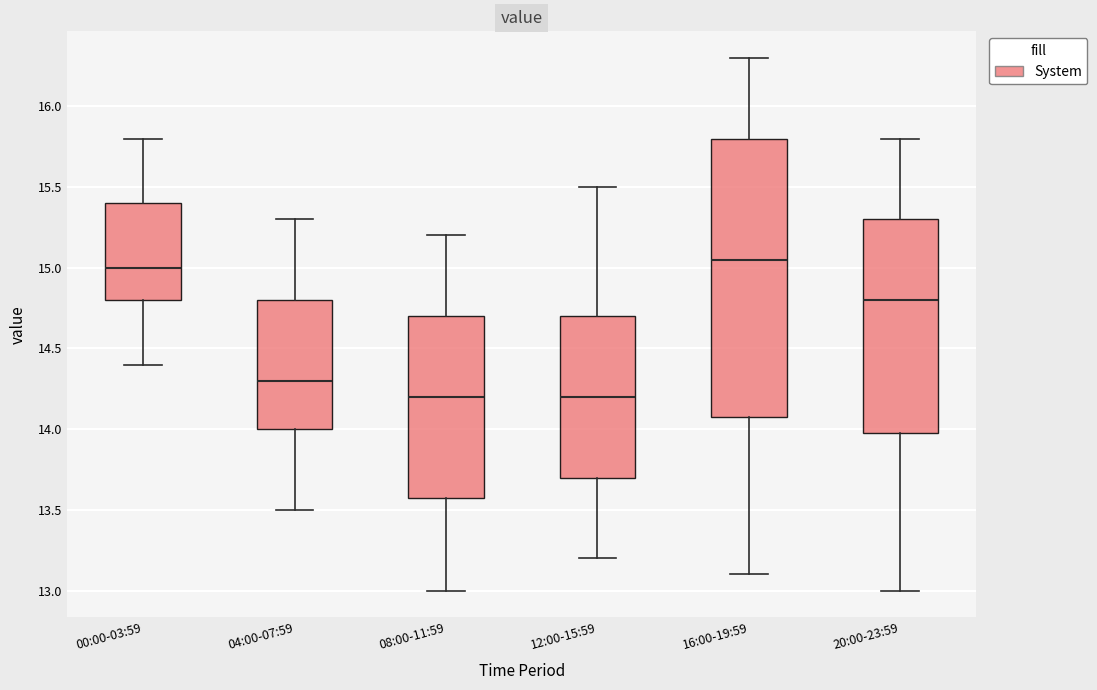

Where is the upper edge of the box for 20:00-23:59 on the y-axis? The values are not printed on the chart, so give them approximately, as read against the axis.

15.30